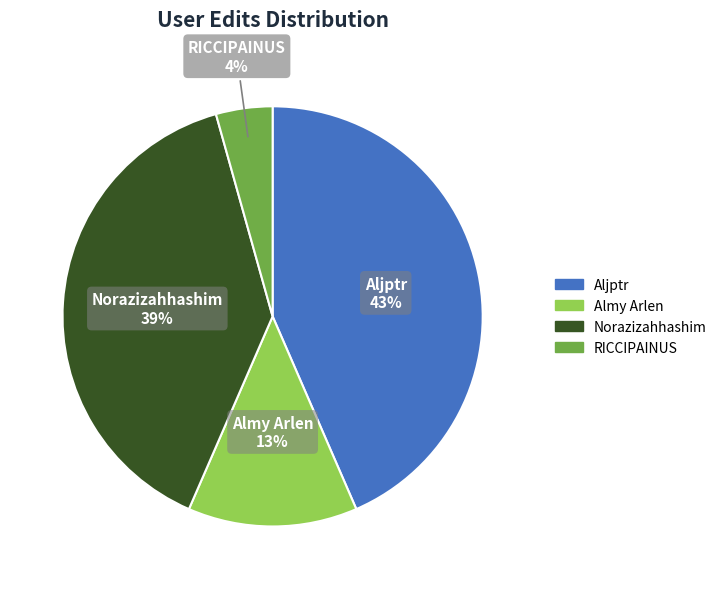

To the nearest percent, what is the difference between the largest and smallest slice percentages?

39%